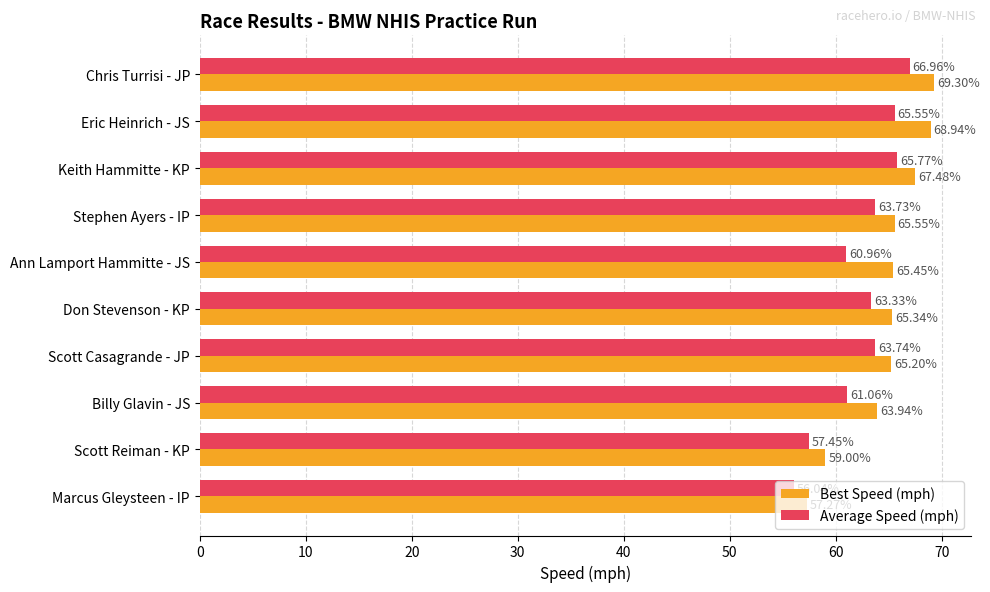

How many data points does each series have?

10